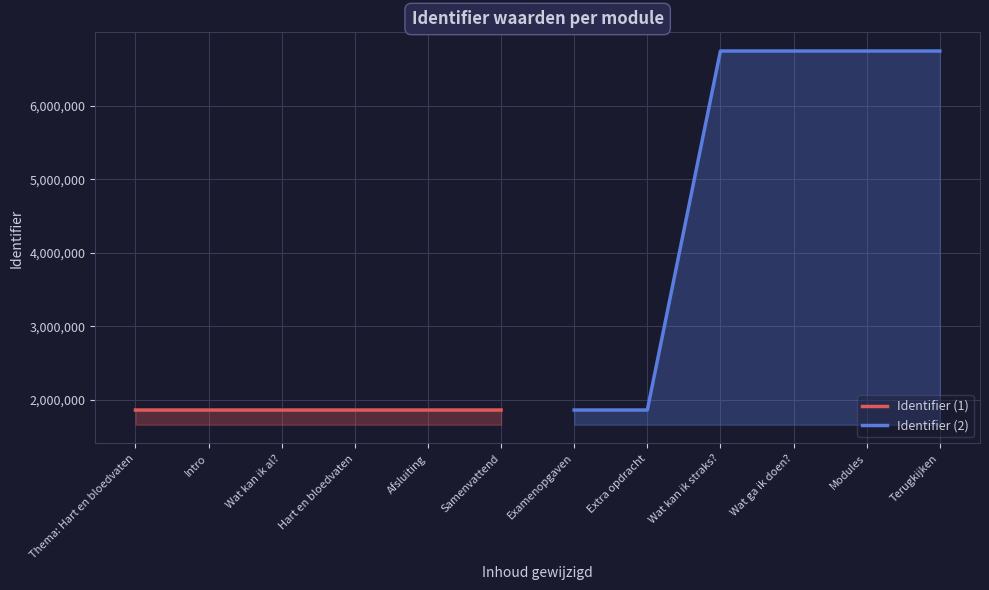

Between Wat kan ik al? and Hart en bloedvaten, which is larger?

Hart en bloedvaten